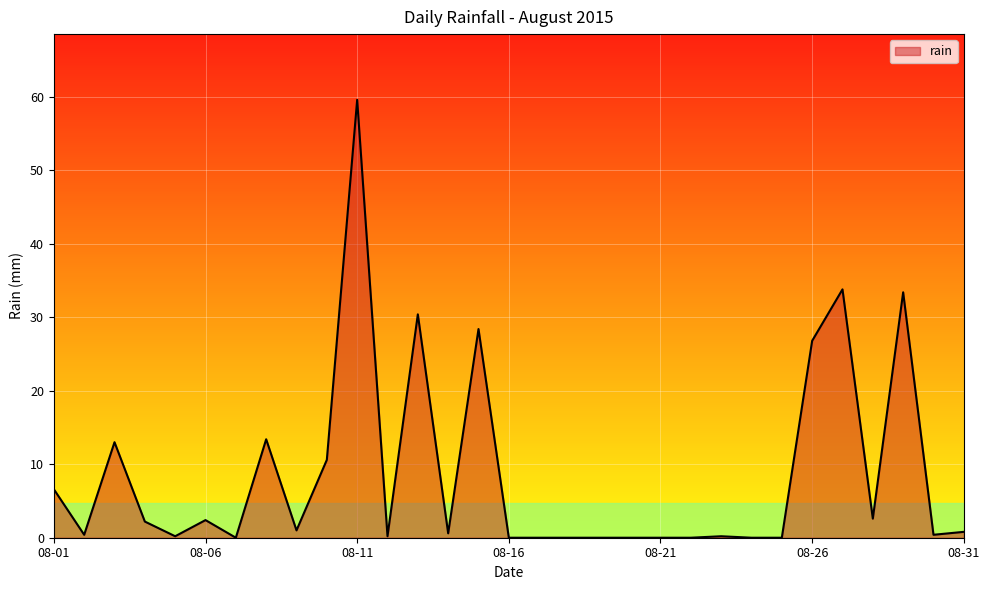

What is the maximum value shown in the chart?

59.6